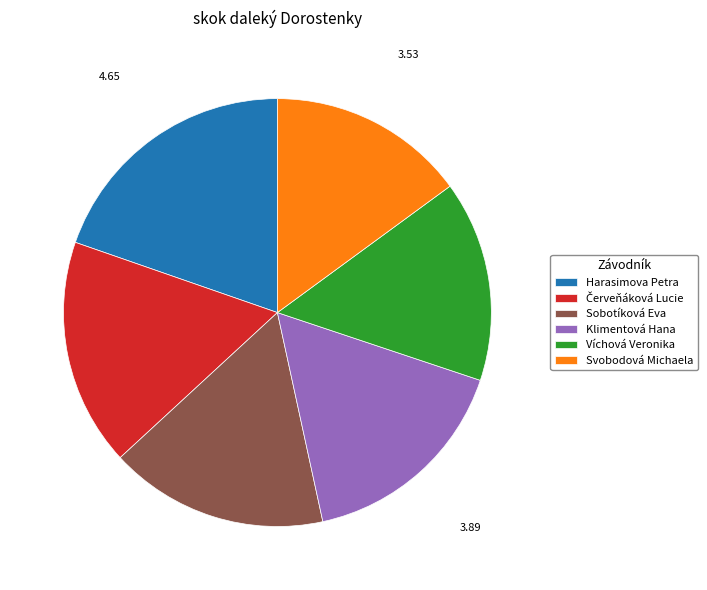

Which category has the biggest portion of the pie?

Harasimova Petra